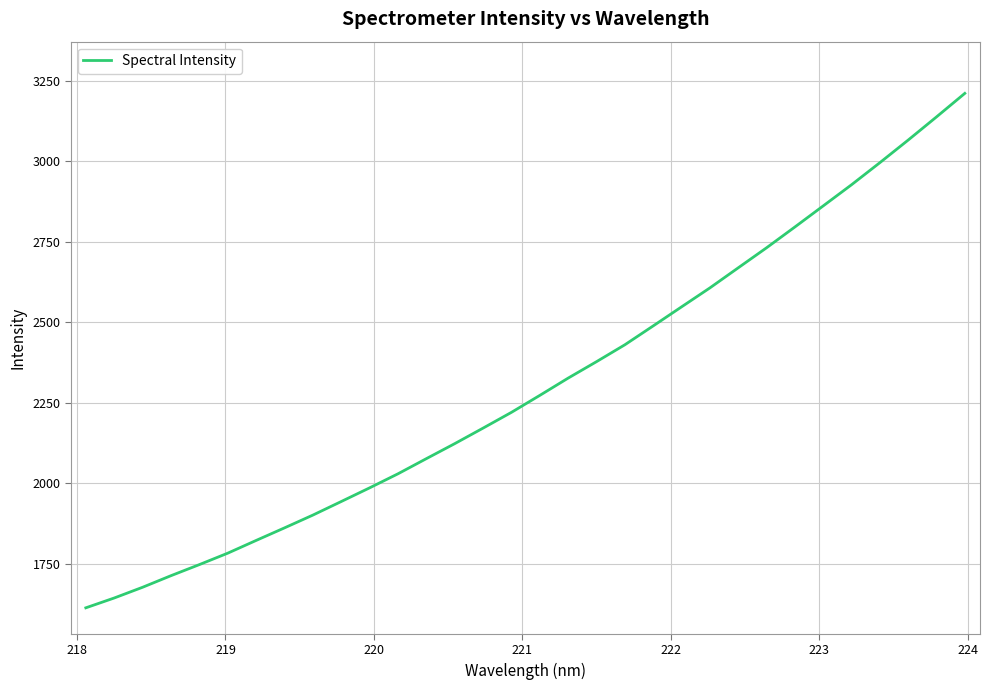

Count the number of data series in this chart.

1